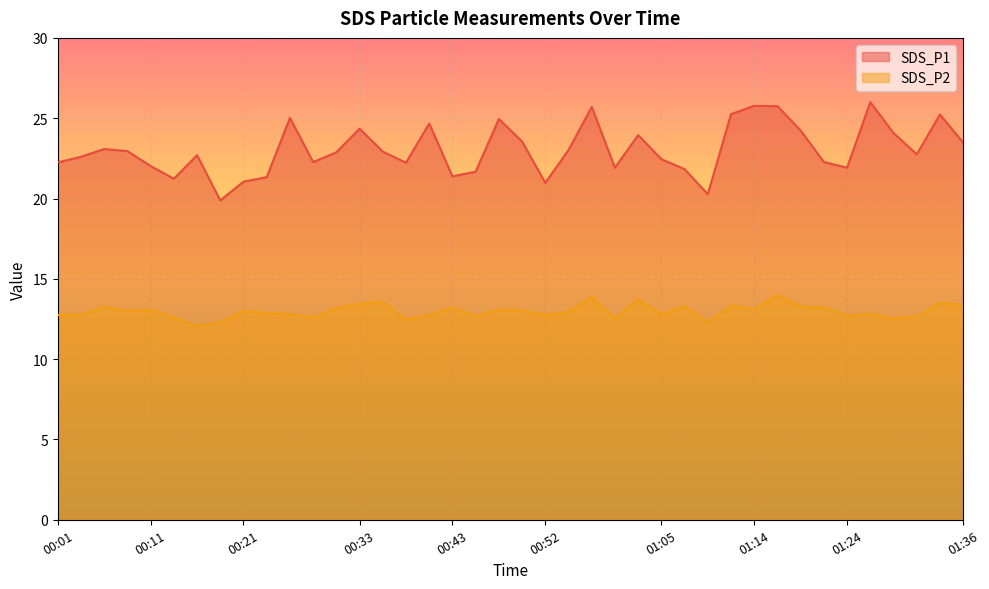

True or false: SDS_P2 and SDS_P1 cross at least once.

False